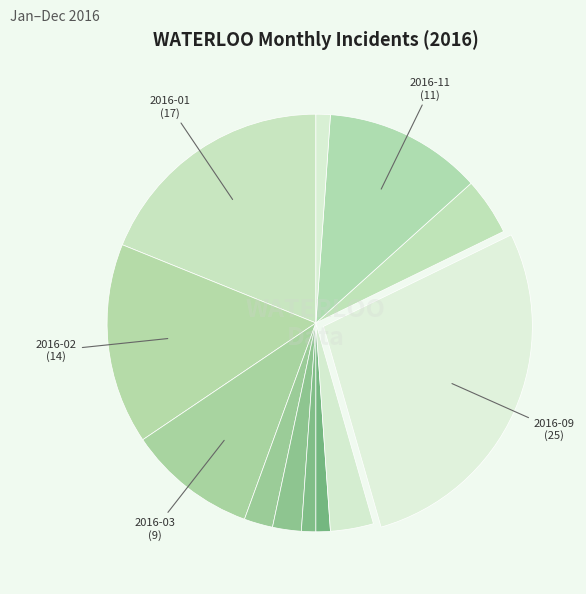

How many segments does this pie chart have?

12